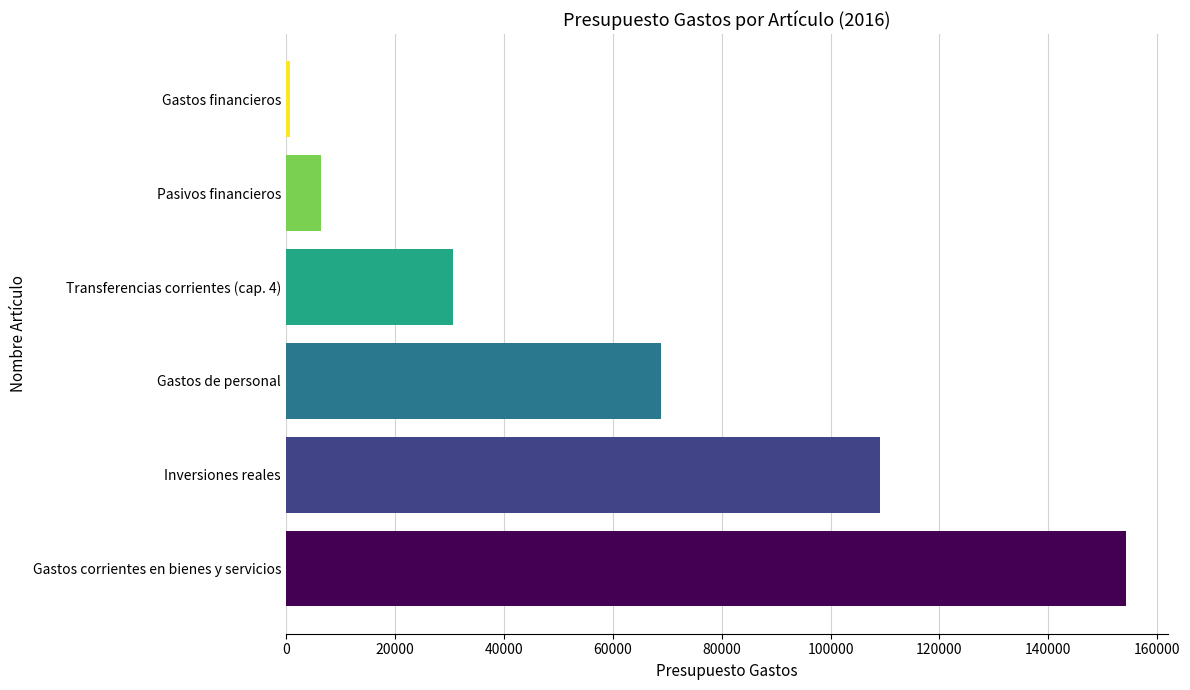

Which has a higher value, Inversiones reales or Gastos financieros?

Inversiones reales